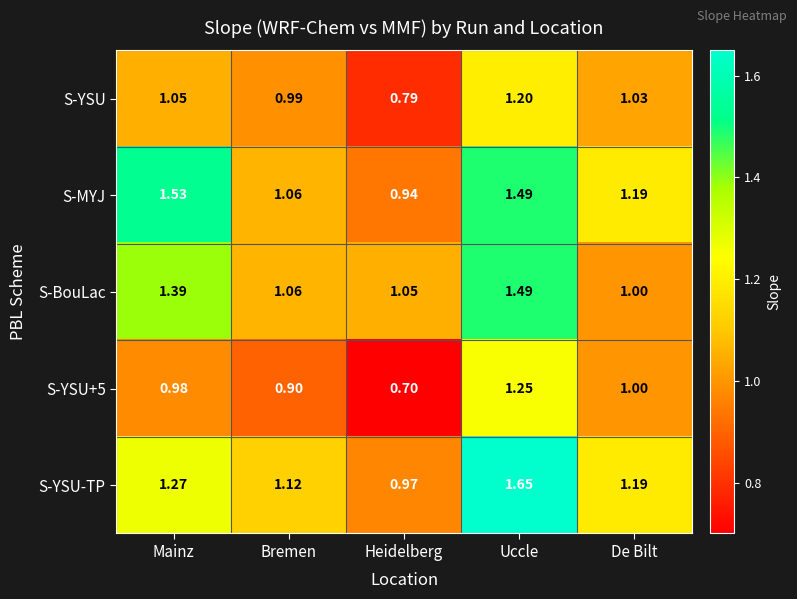

Where is S-YSU-TP nearest to the value 1?

Heidelberg